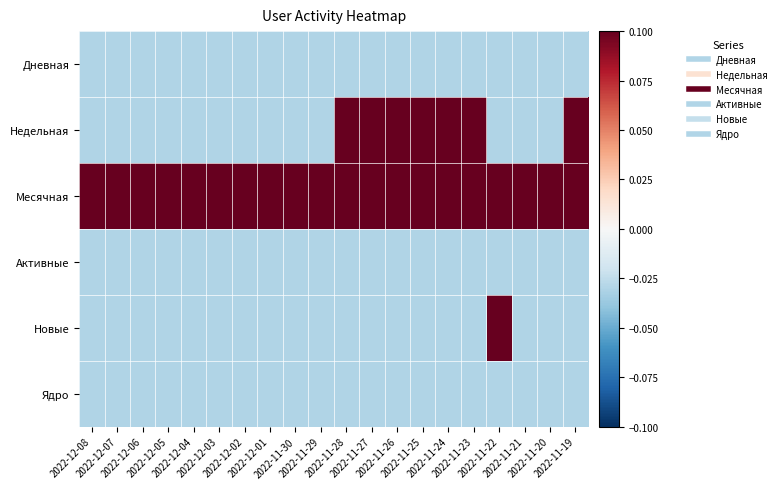

Count the number of categories in the chart.

20